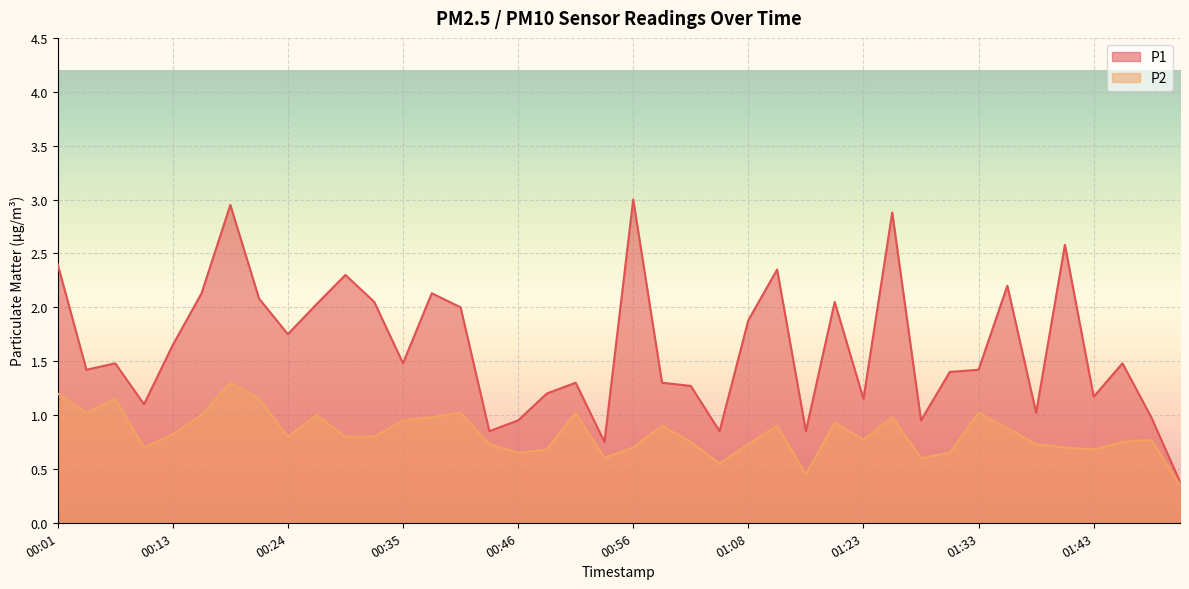

Where is the first local maximum for P1?

00:06